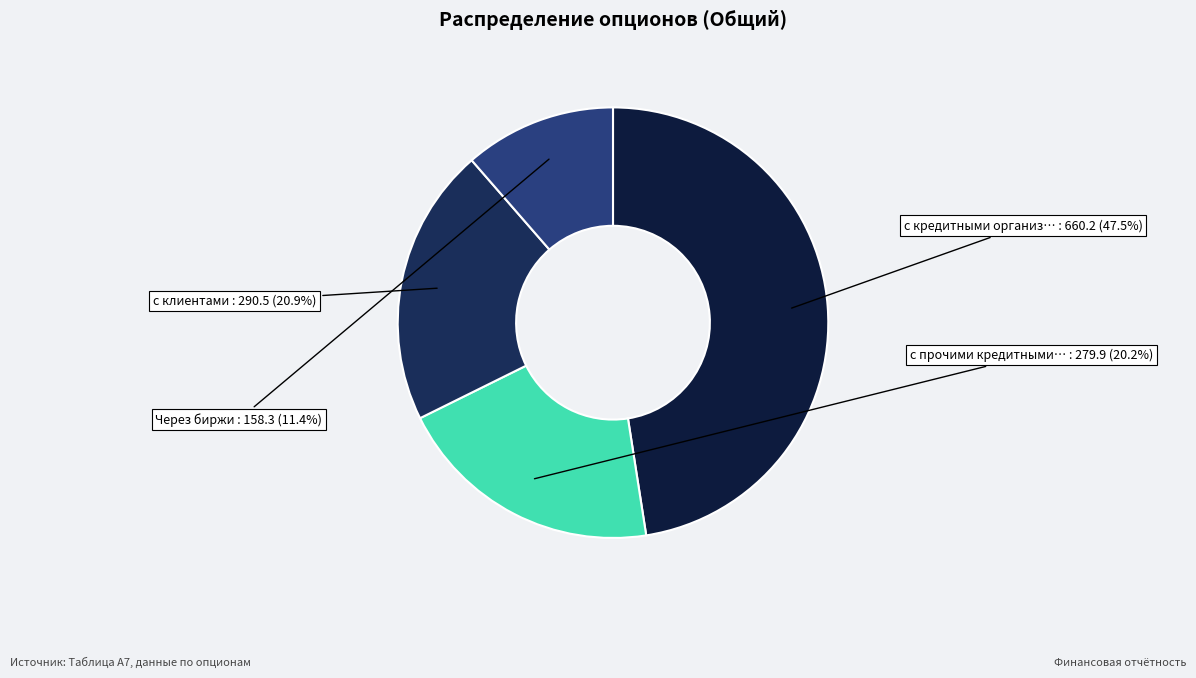

How many segments does this pie chart have?

4